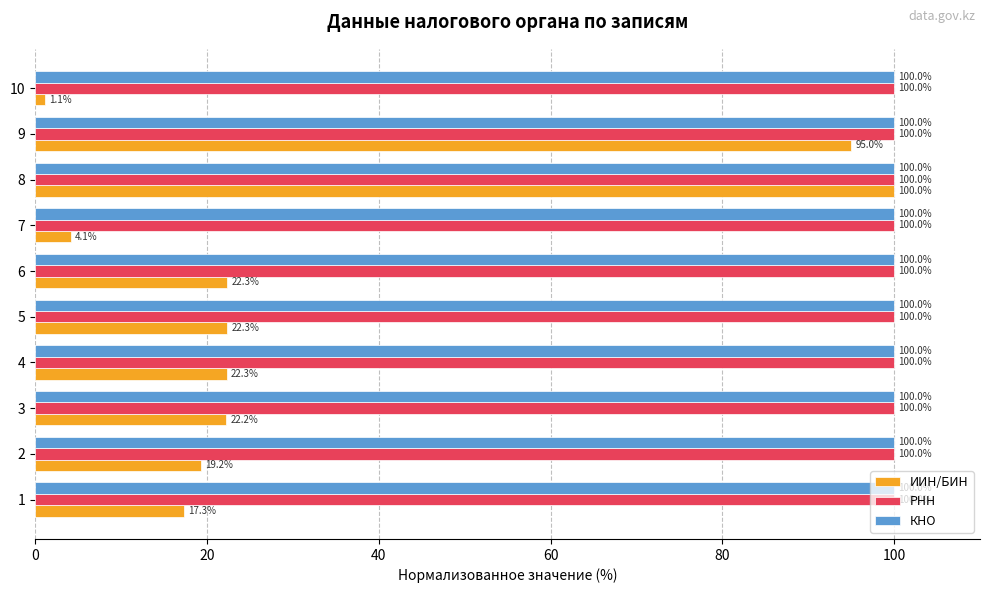

What is the difference between the highest and lowest values at 8?

0.0